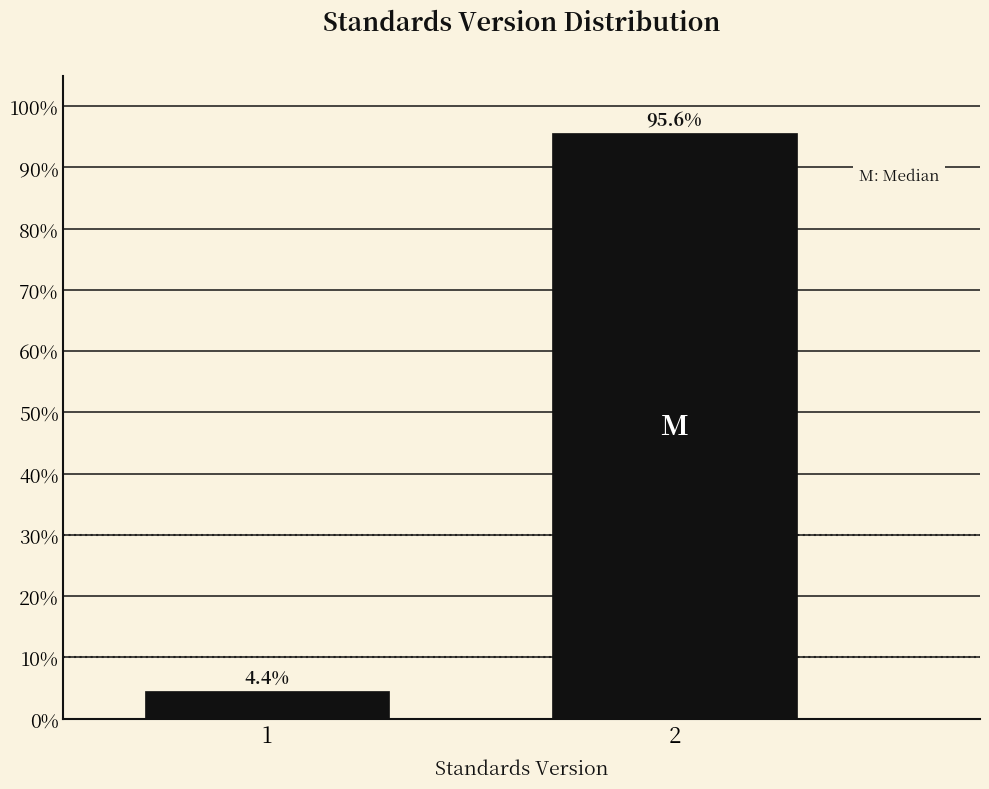

Reading right to left, list all the values displayed in this chart.

95.6	4.4